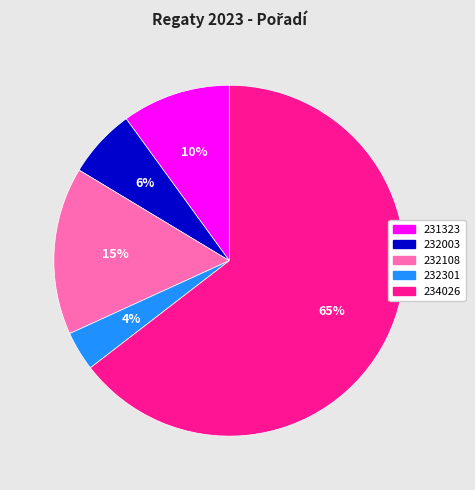

Is it true that 232108 is 28% of the pie?

False